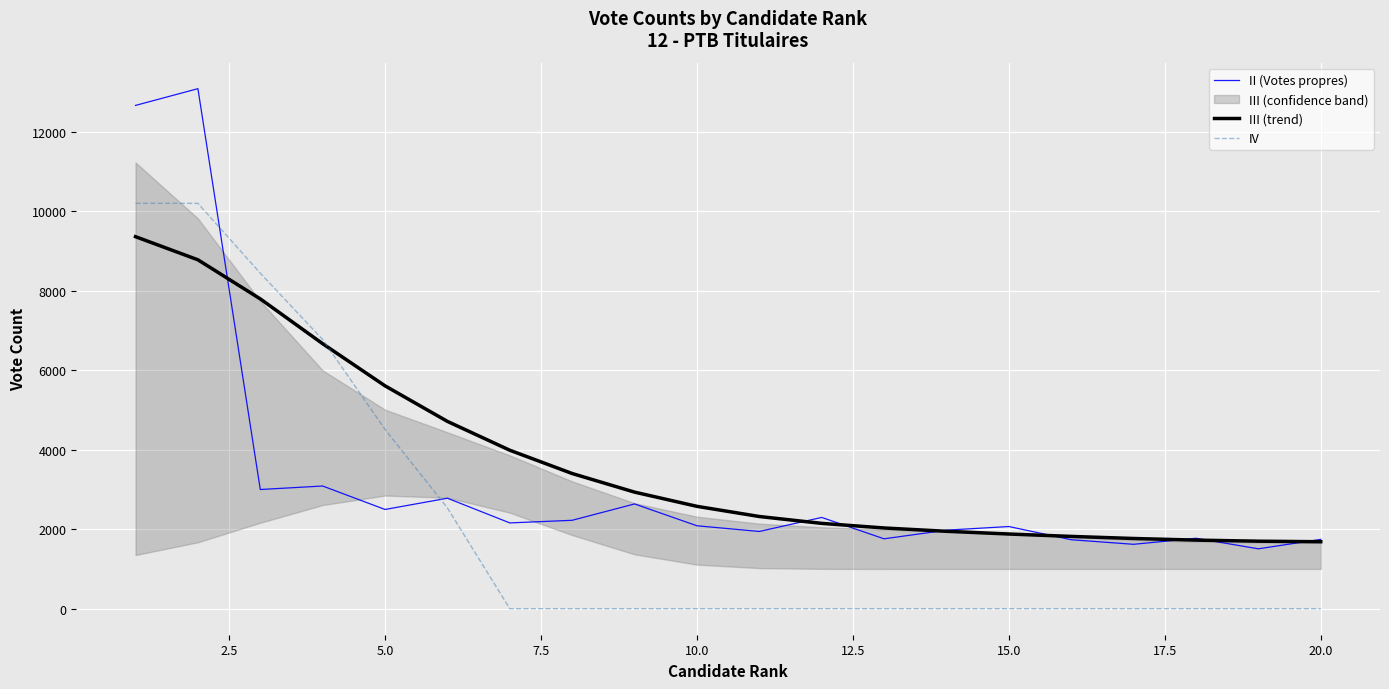

List the series in order of their peak value, lowest first.

III (trend), IV, II (Votes propres)